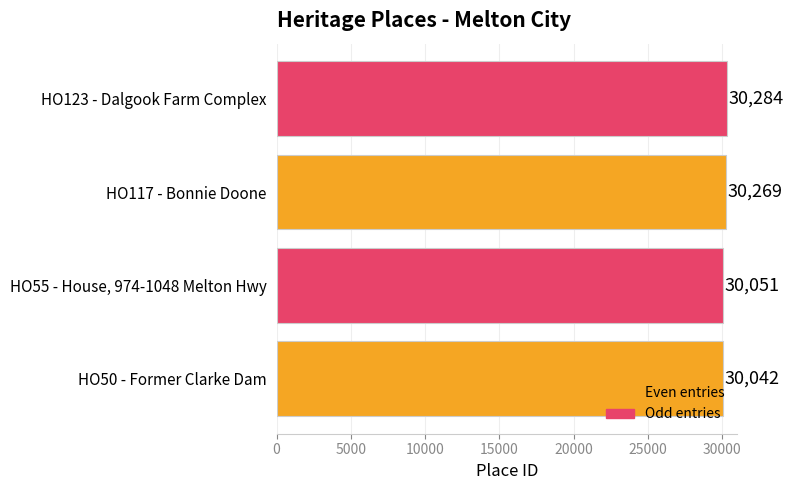

Reading top to bottom, what are all the values shown in this chart?

30284	30269	30051	30042